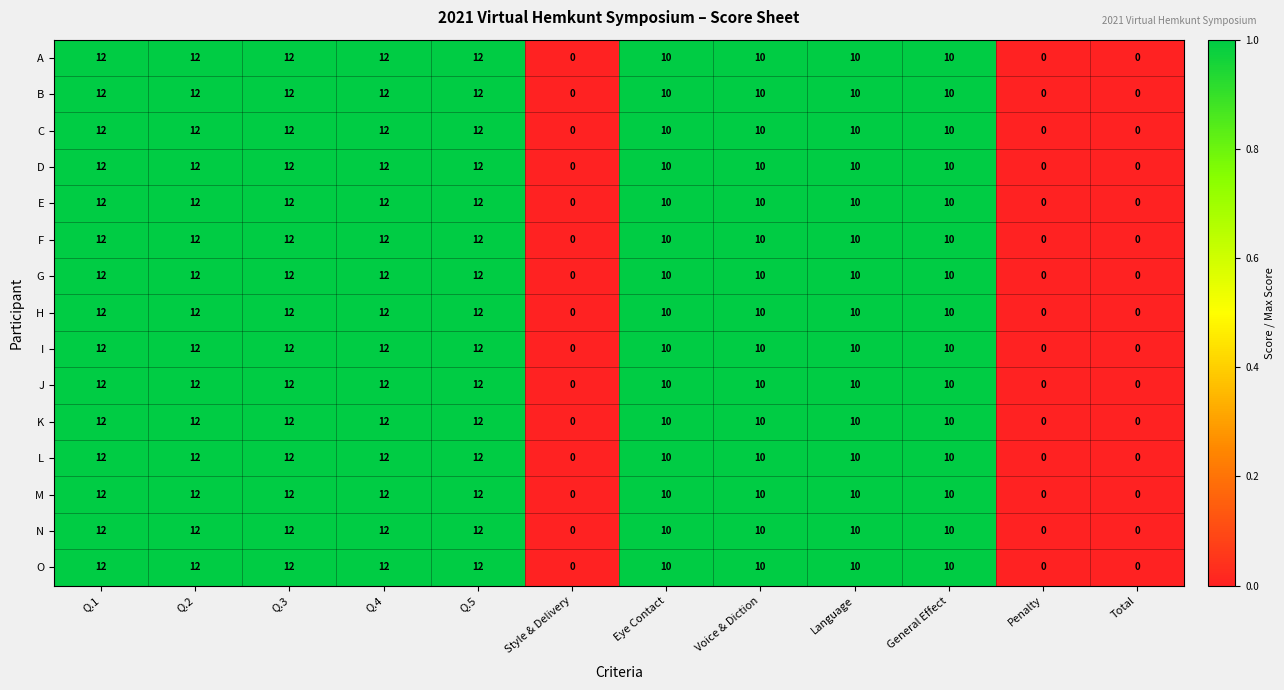

What is the highest value of the A series?

12